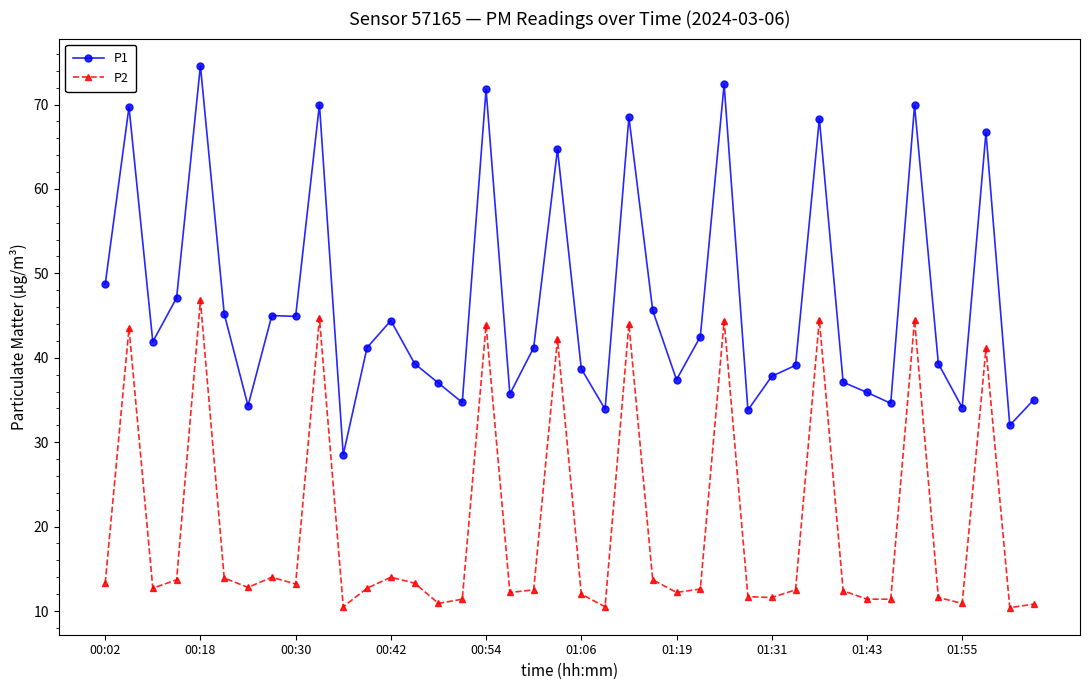

Rank the series by their average value, from highest to lowest.

P1, P2